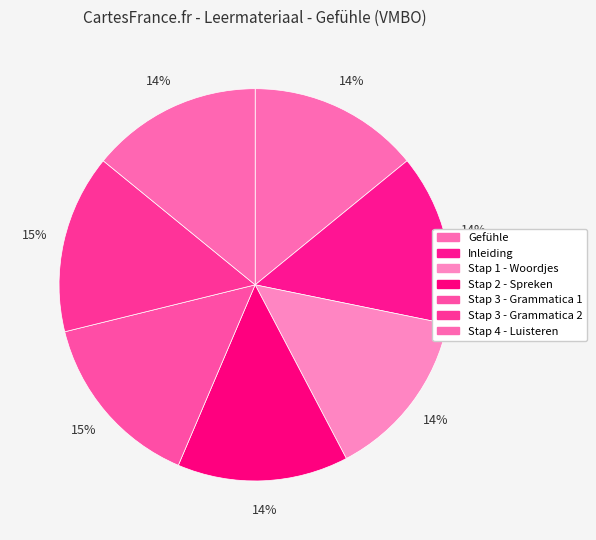

Rank the categories by value from highest to lowest.

Stap 3 - Grammatica 2, Stap 3 - Grammatica 1, Stap 4 - Luisteren, Stap 2 - Spreken, Stap 1 - Woordjes, Inleiding, Gefühle